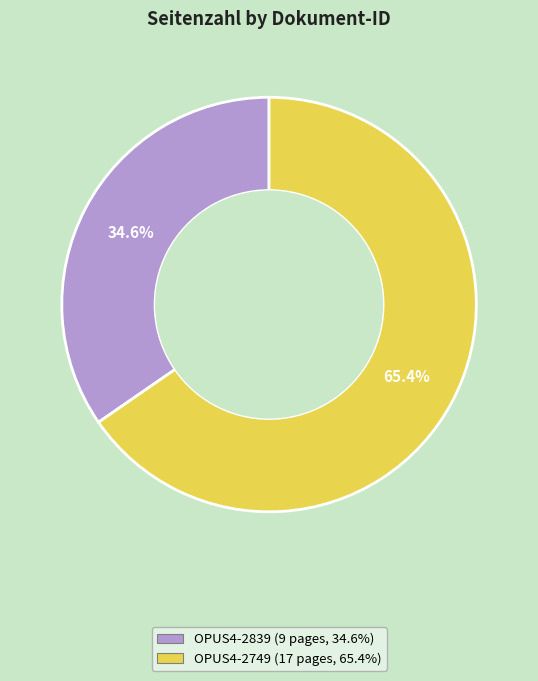

Is the sum of OPUS4-2749 and OPUS4-2839 greater than half?

Yes